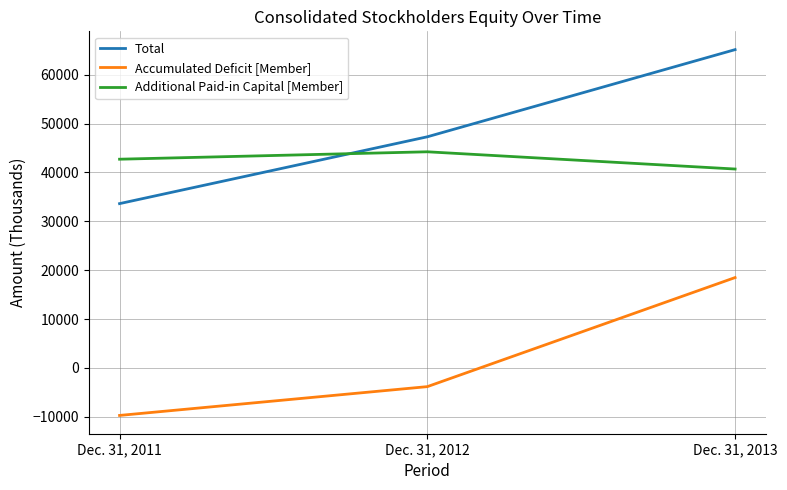

How many distinct data groups are displayed?

3